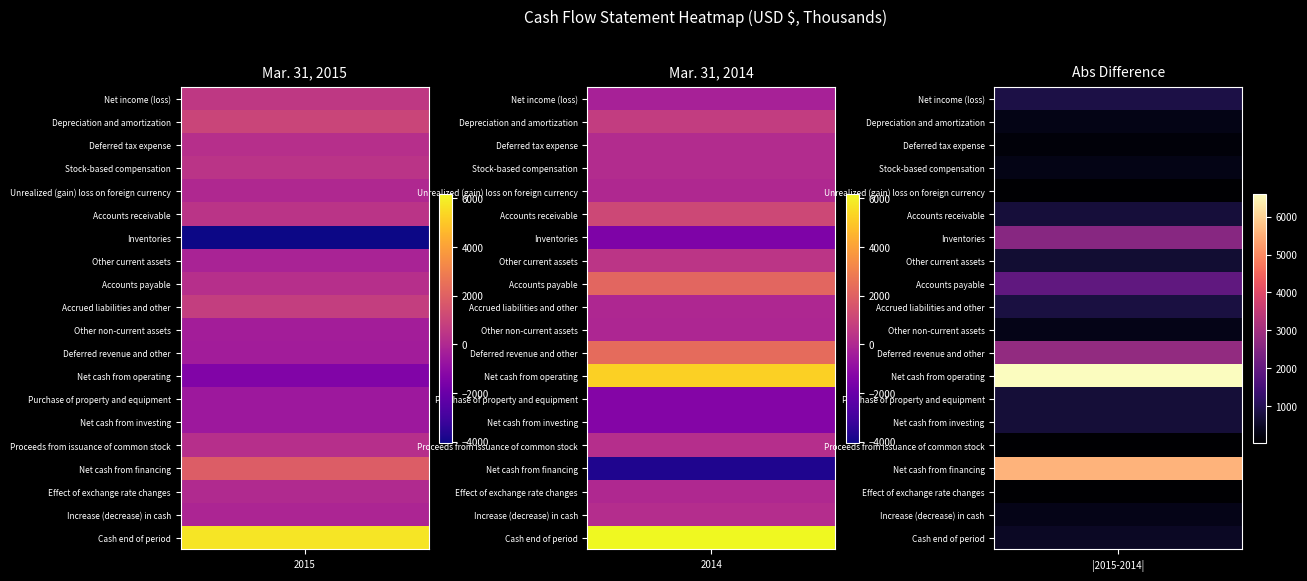

What is the smallest value displayed?

-4058